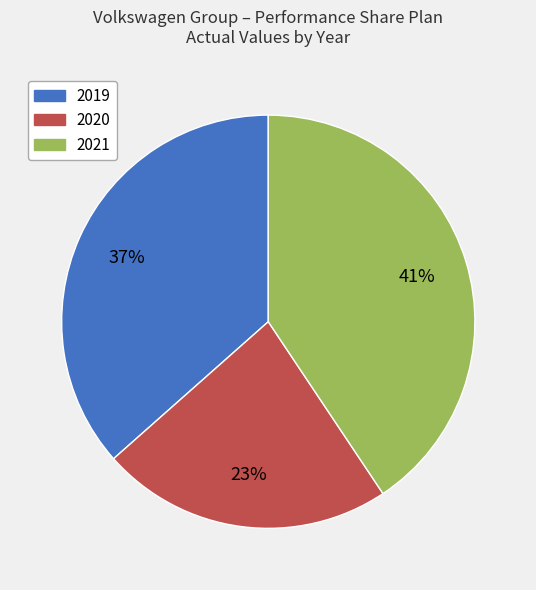

To the nearest percent, what is the average slice percentage?

33%